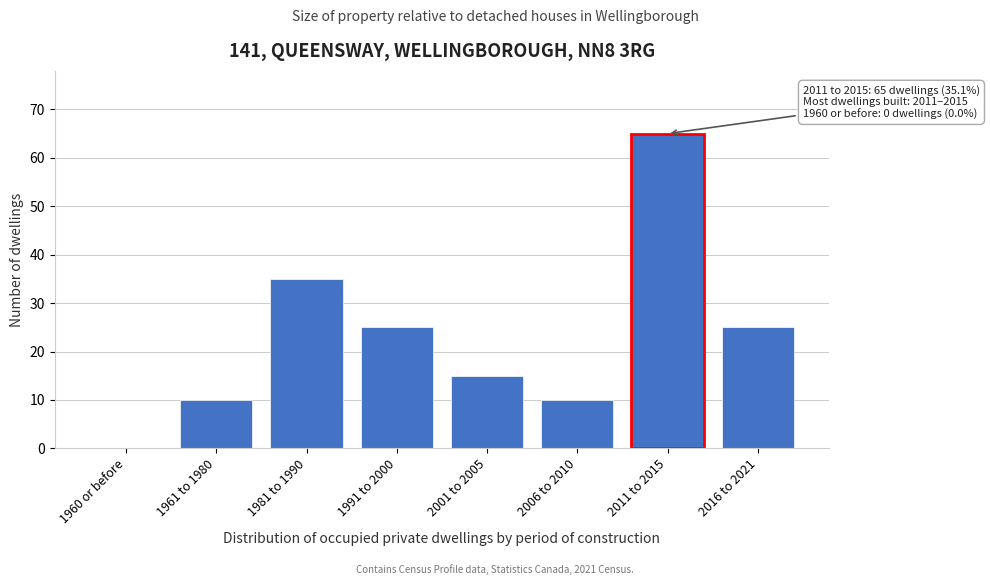

Reading left to right, transcribe all the data shown in this chart.

1960 or before=0	1961 to 1980=10	1981 to 1990=35	1991 to 2000=25	2001 to 2005=15	2006 to 2010=10	2011 to 2015=65	2016 to 2021=25